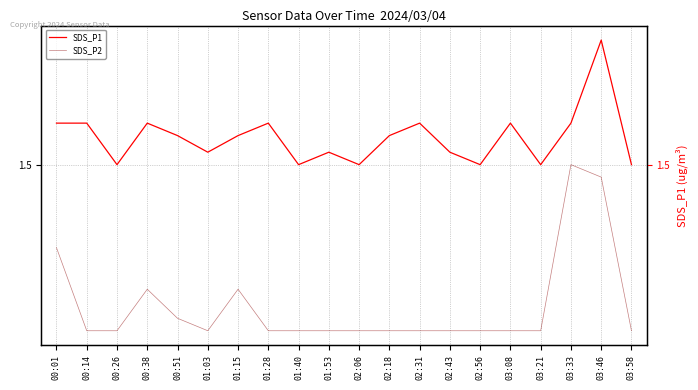

True or false: SDS_P2 has more than 2 interior local peaks.

True